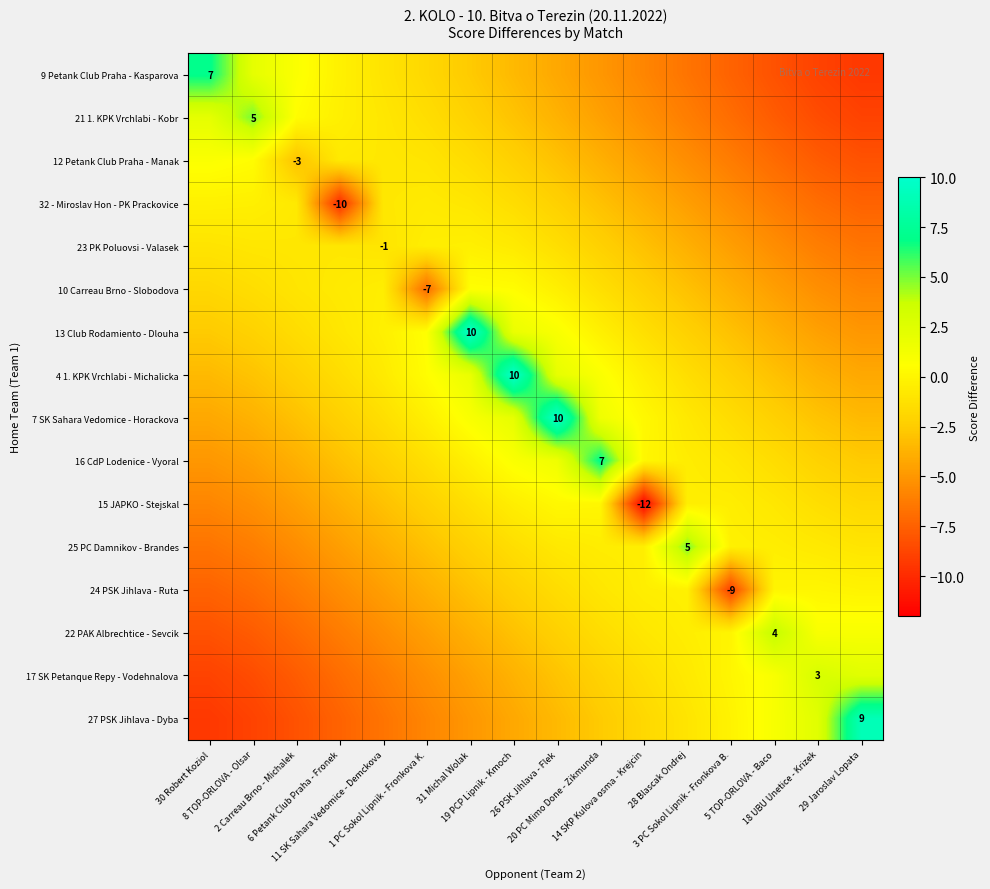

How many data points does each series have?

16